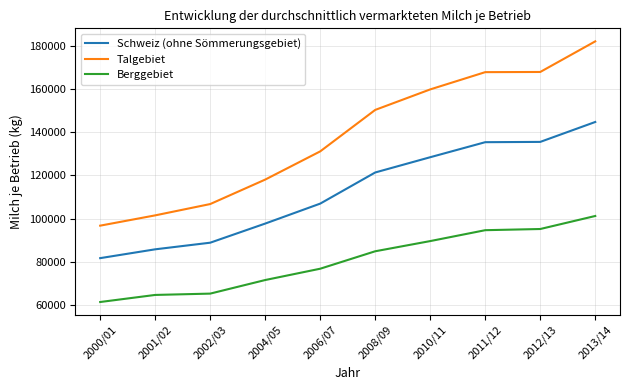

At which label does Schweiz (ohne Sömmerungsgebiet) reach its minimum?

2000/01